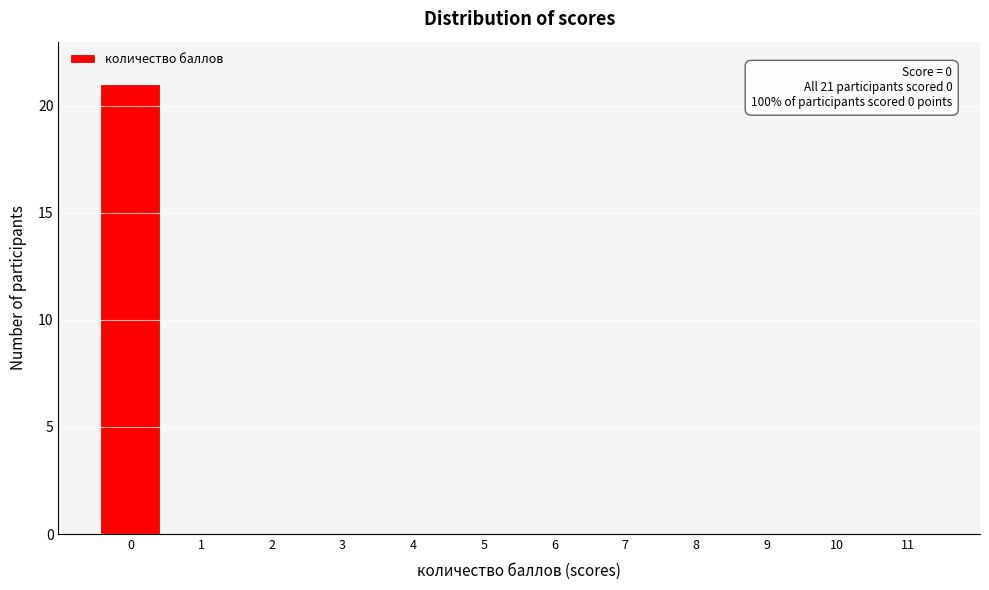

Which range on the x-axis has the tallest bar?

-0.5 to 0.5